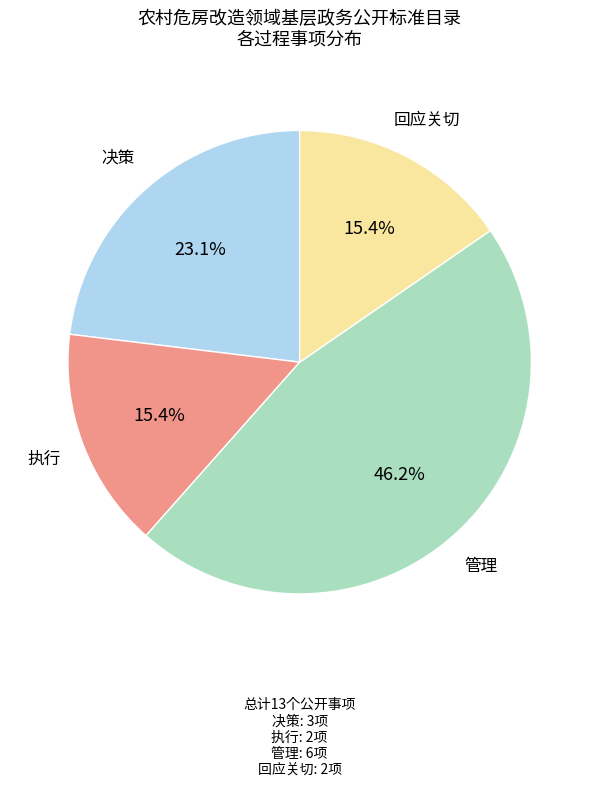

Is there any slice that represents more than half of the pie?

No